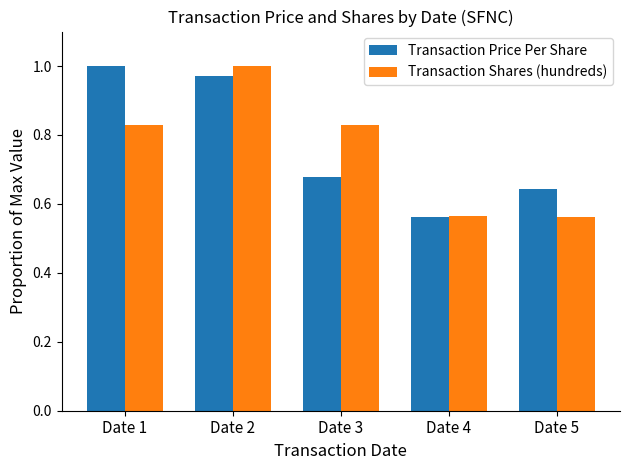

Which category has the highest value in the Transaction Shares (hundreds) series?

Date 2